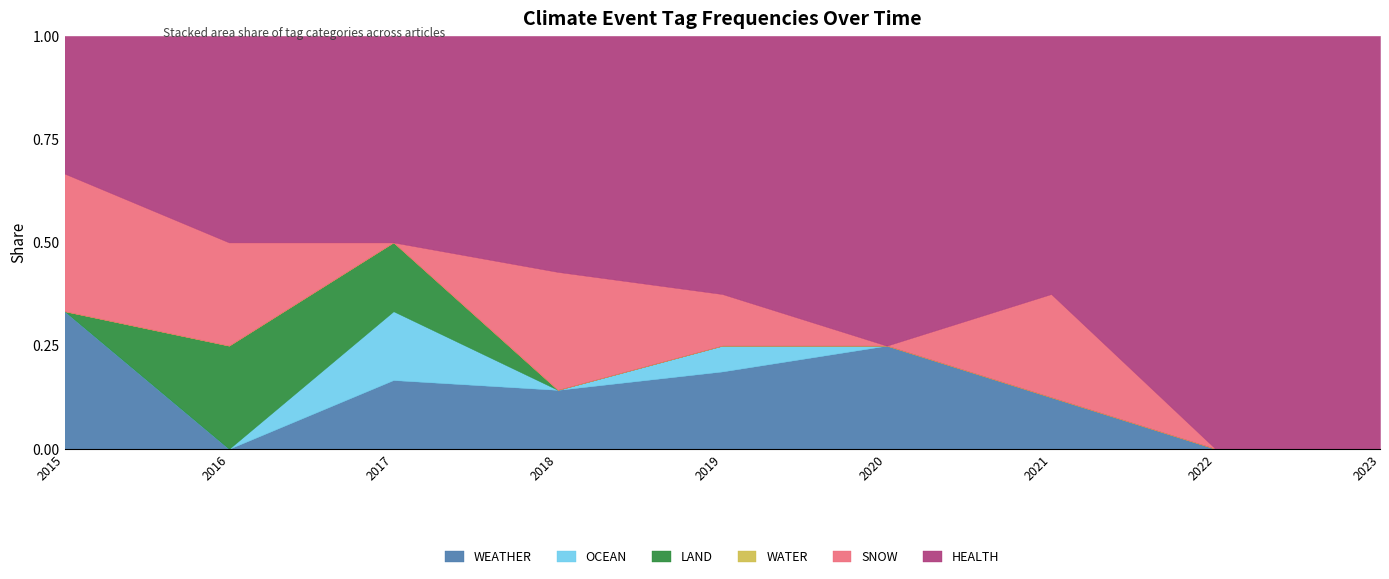

Does the chart display data point markers on the line(s)?

No